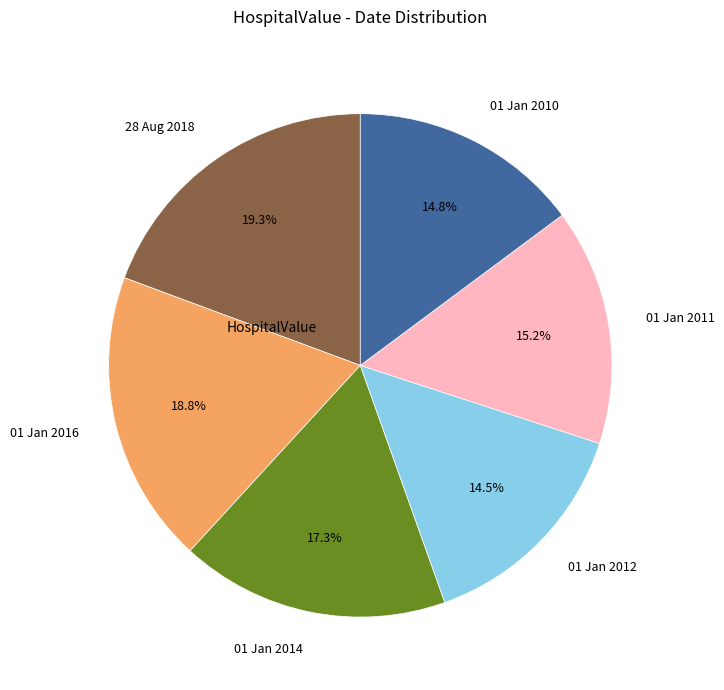

Do 01 Jan 2014 and 01 Jan 2016 together represent more than half of the pie?

No